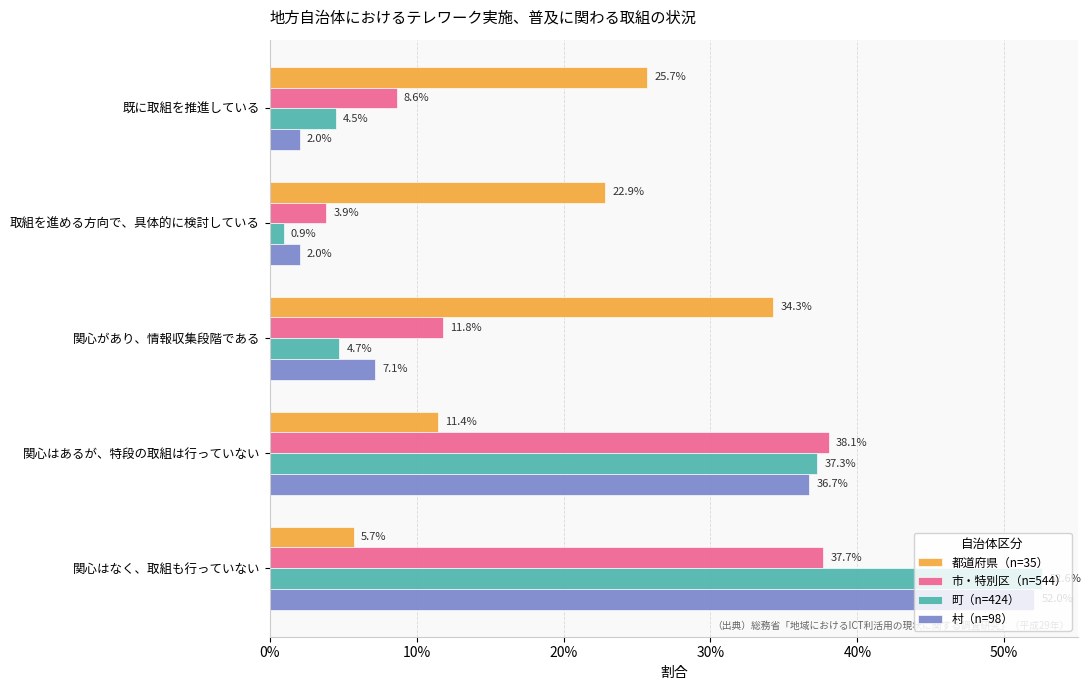

What are all the series names shown in the legend?

都道府県（n=35）, 市・特別区（n=544）, 町（n=424）, 村（n=98）